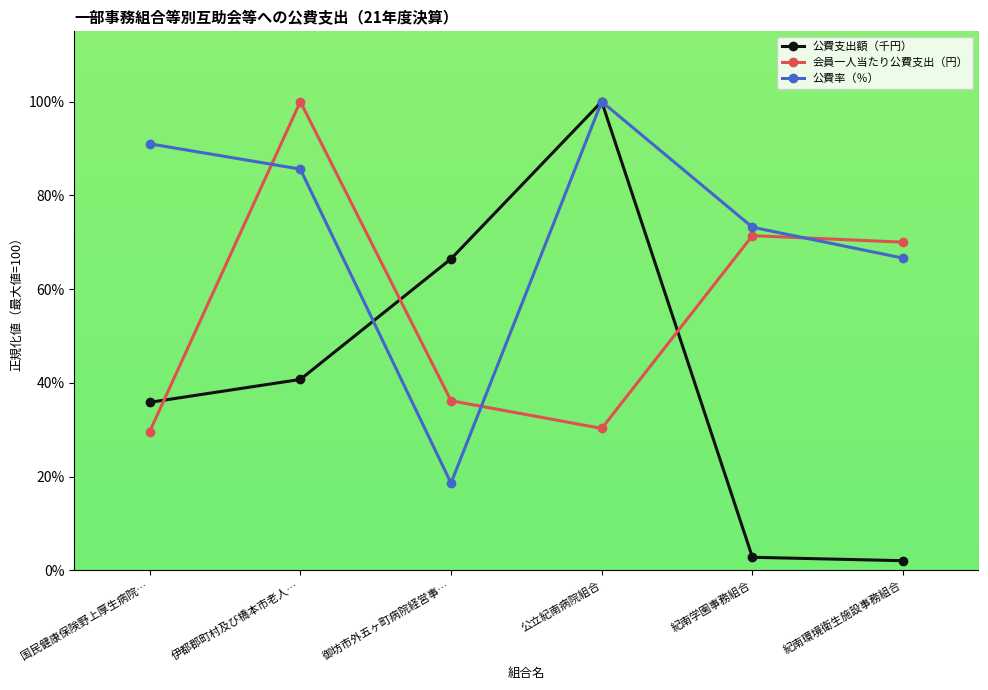

Between which two adjacent categories do 公費率（％） and 会員一人当たり公費支出（円） first intersect?

国民健康保険野上厚生病院… and 伊都郡町村及び橋本市老人…